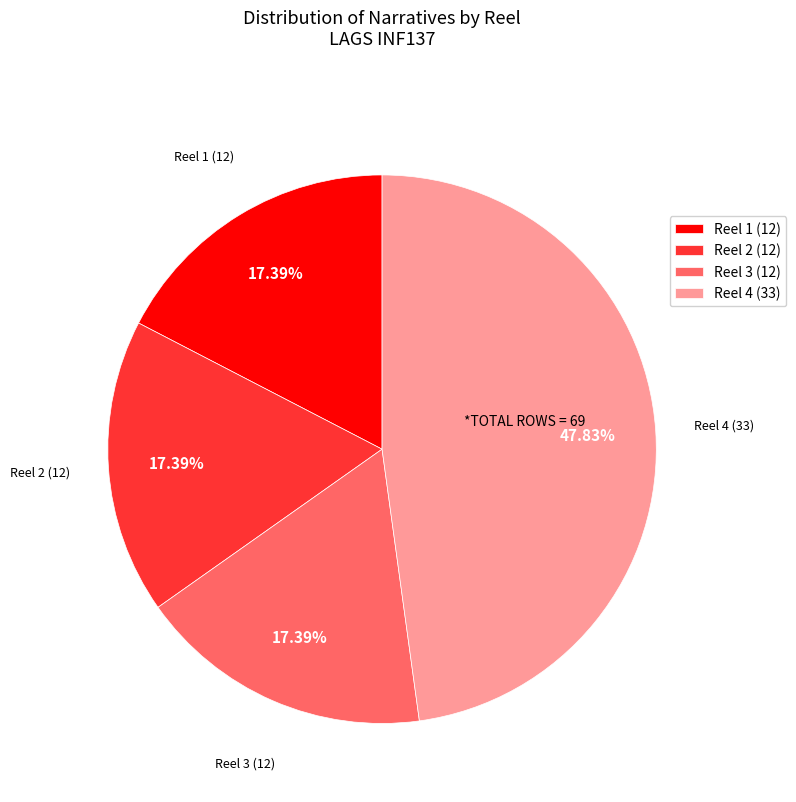

How many segments does this pie chart have?

4